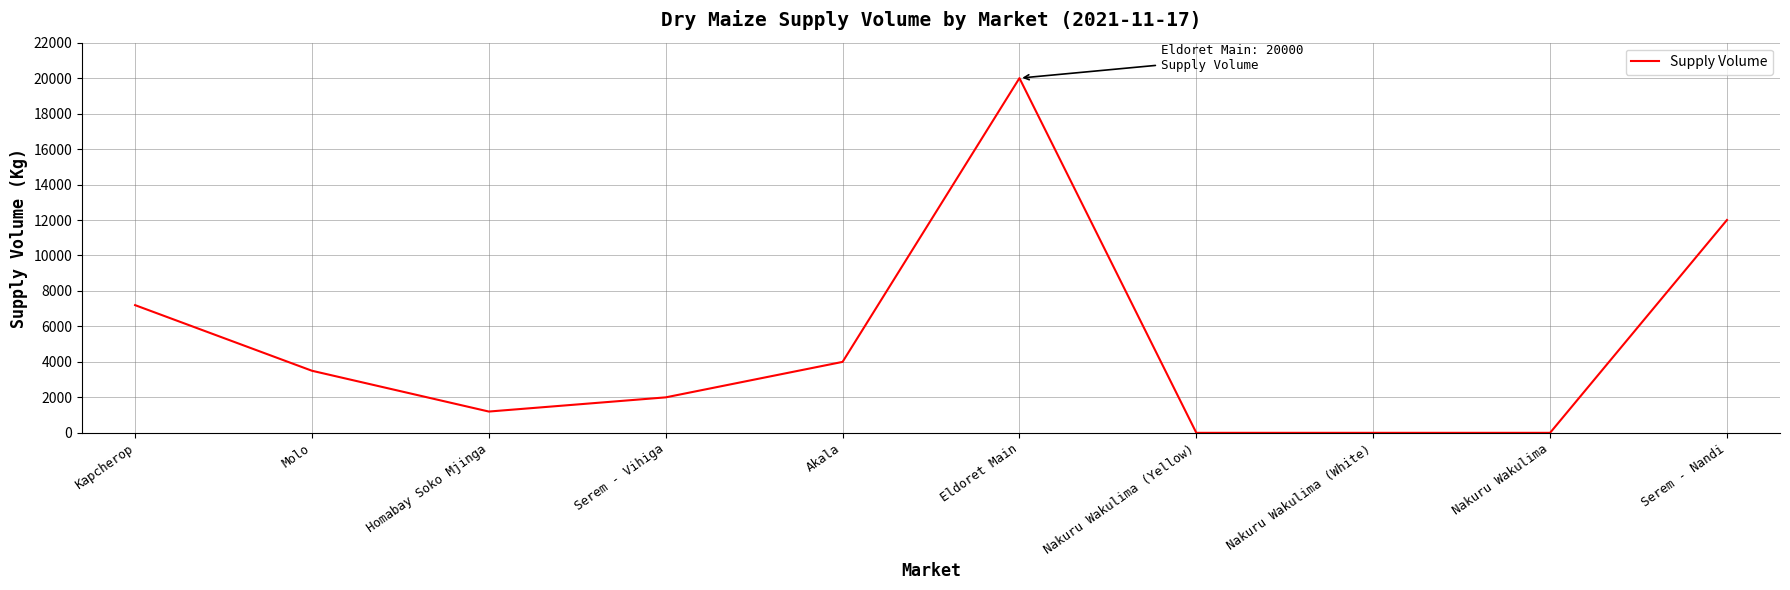

What is the change in value from Kapcherop to Homabay Soko Mjinga?

-6000